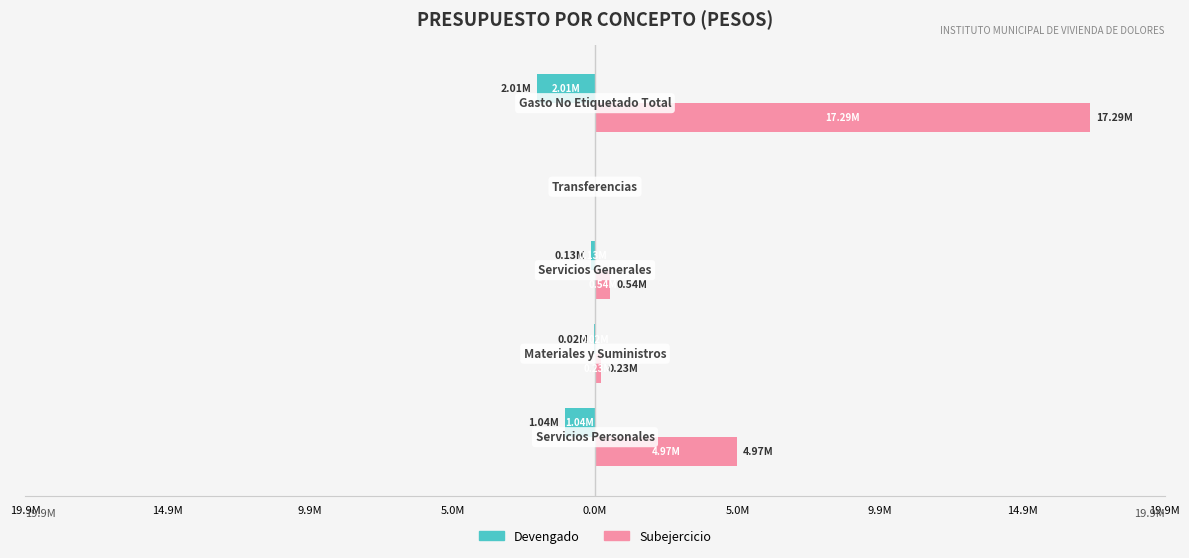

What is the maximum value shown in the chart?

17285298.6